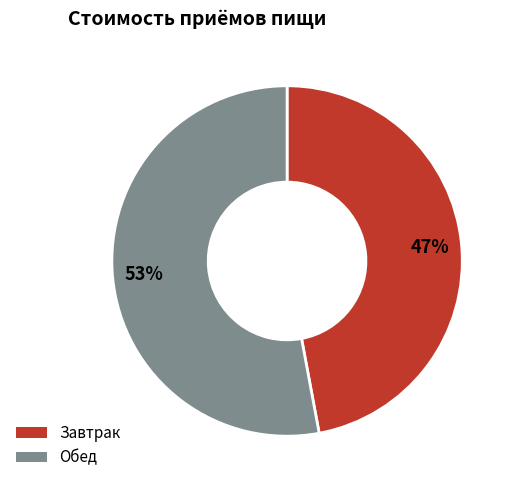

To the nearest percent, what is the difference between the largest and smallest slice percentages?

6%